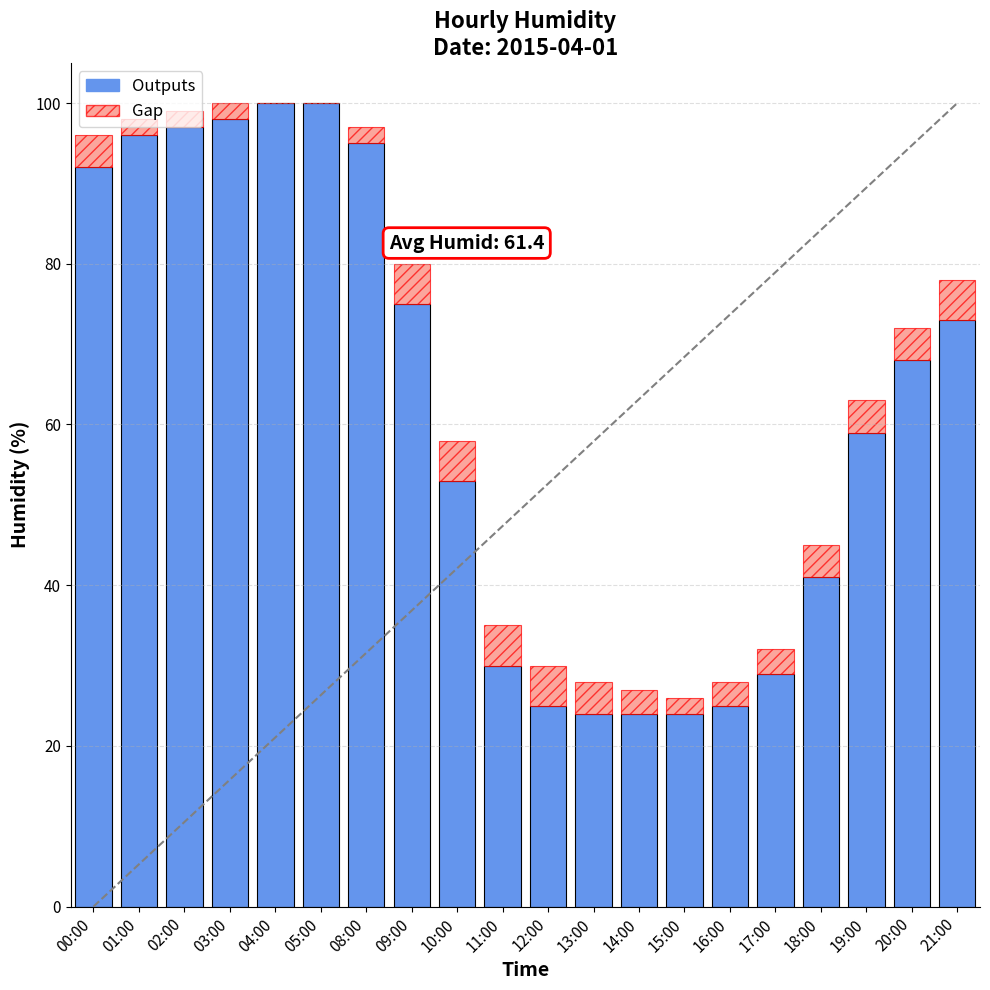

The Outputs series shows 24 at 15:00. True or false?

True